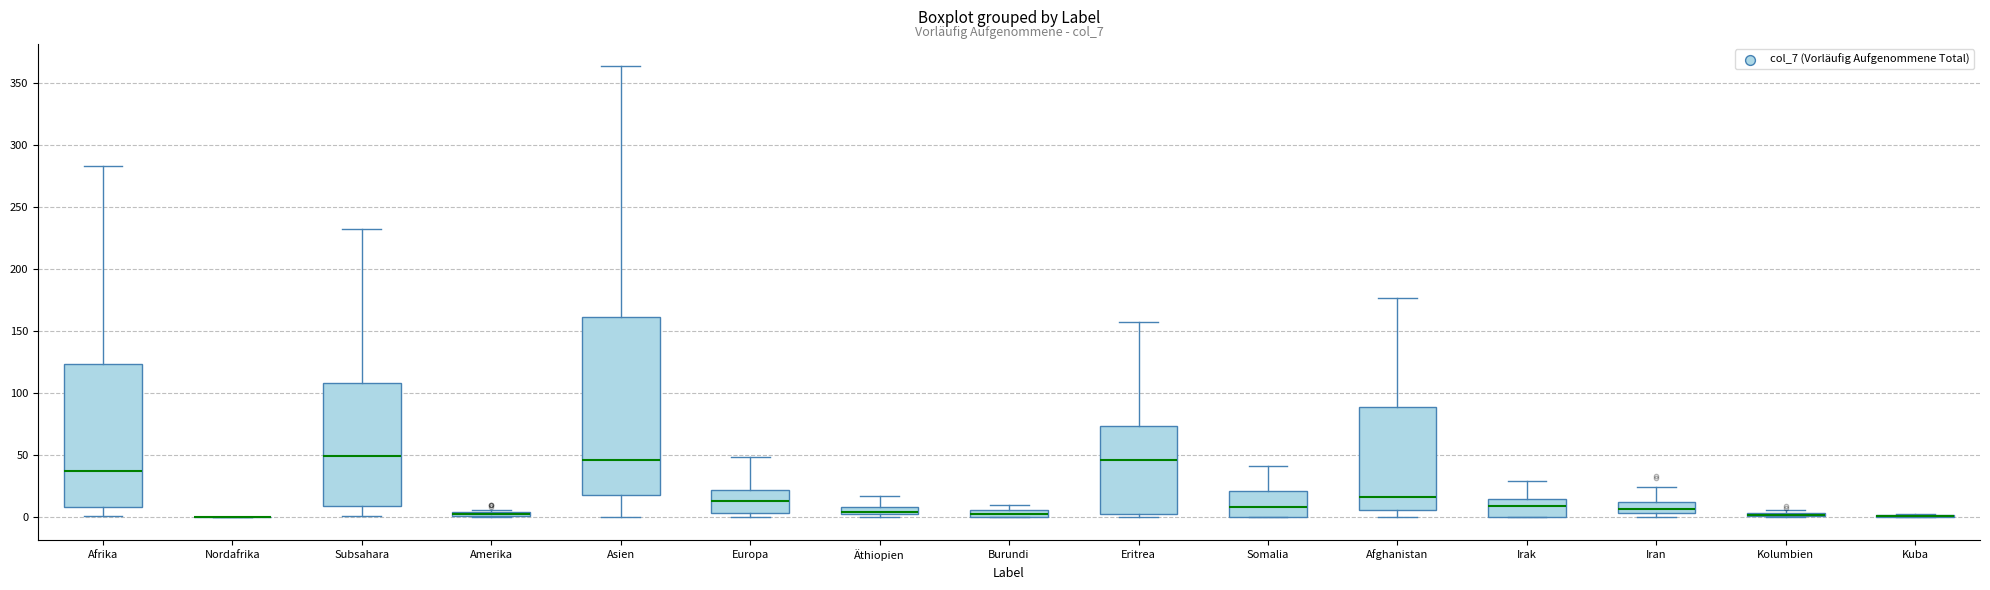

Comparing the boxes themselves (not the whiskers), which one is the tallest?

Asien